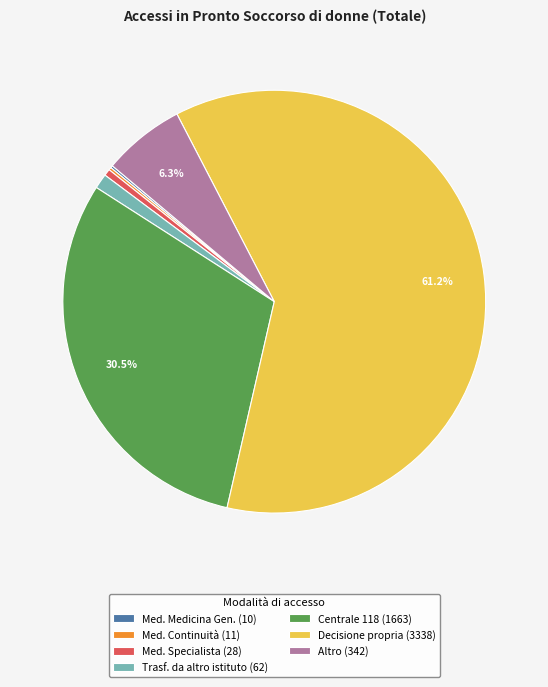

Which category has the biggest portion of the pie?

Decisione propria (3338)